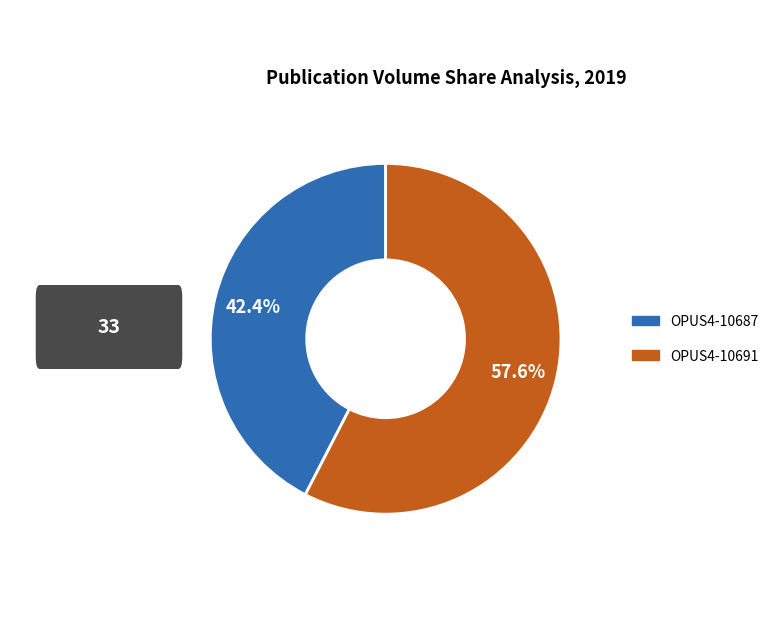

What percentage is the OPUS4-10691 slice, to the nearest percent?

58%